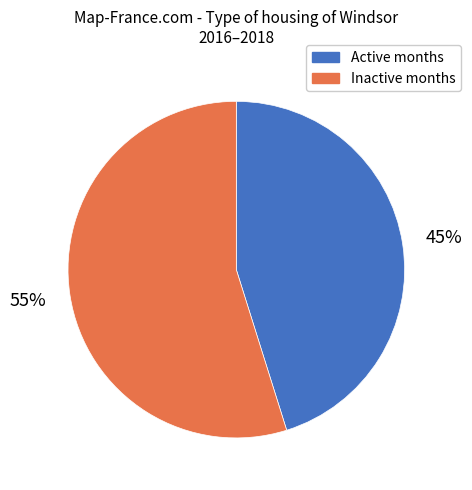

Does any single category account for the majority?

Yes